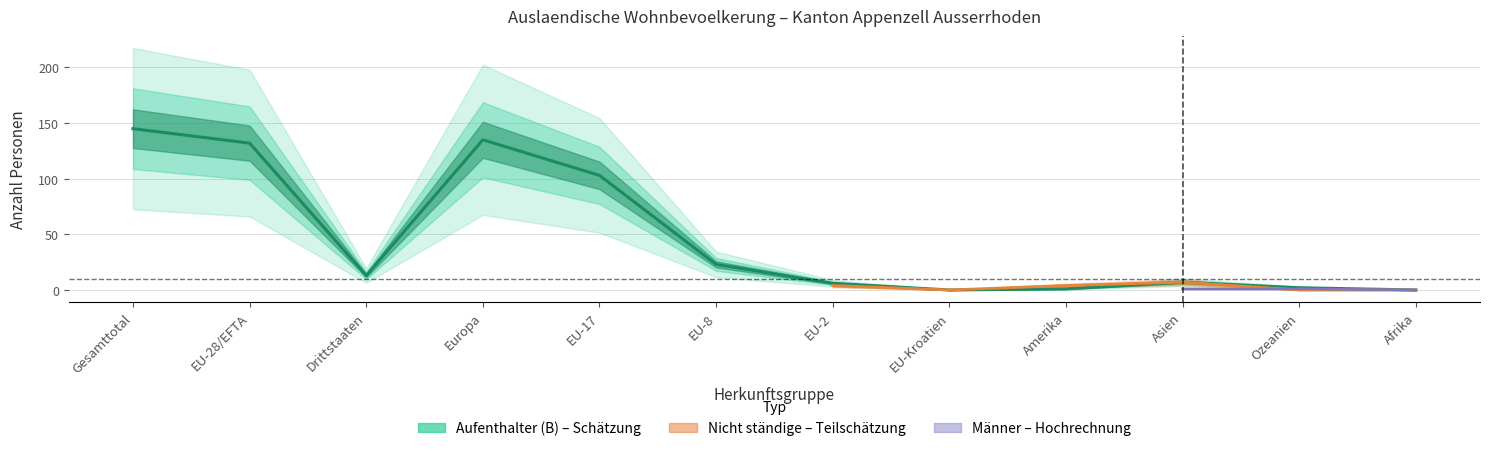

Is it true that Maenner_Total equals 16 at Drittstaaten?

True